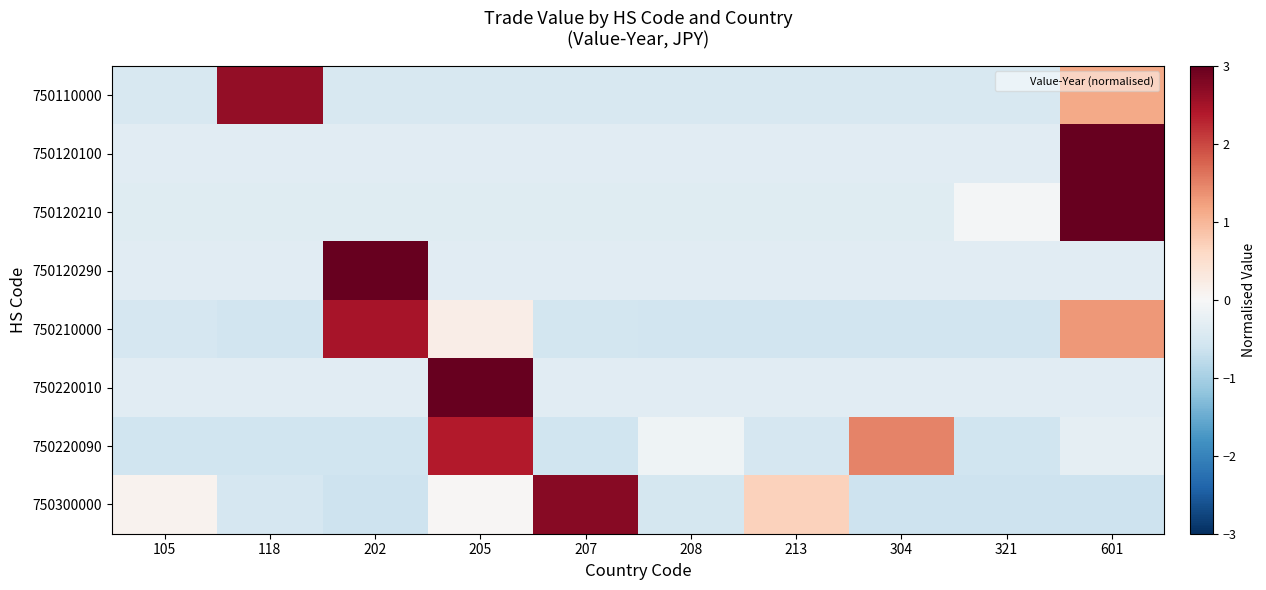

At how many categories does at least one series exceed 2?

5